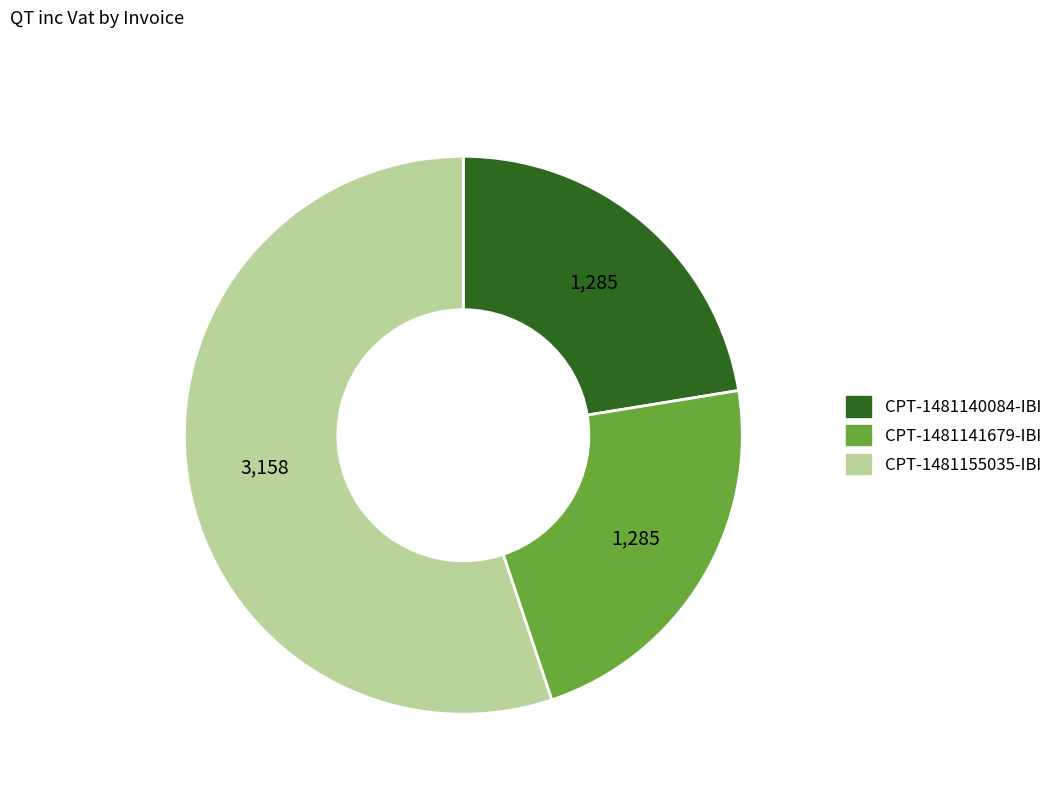

Count the number of slices in the pie.

3